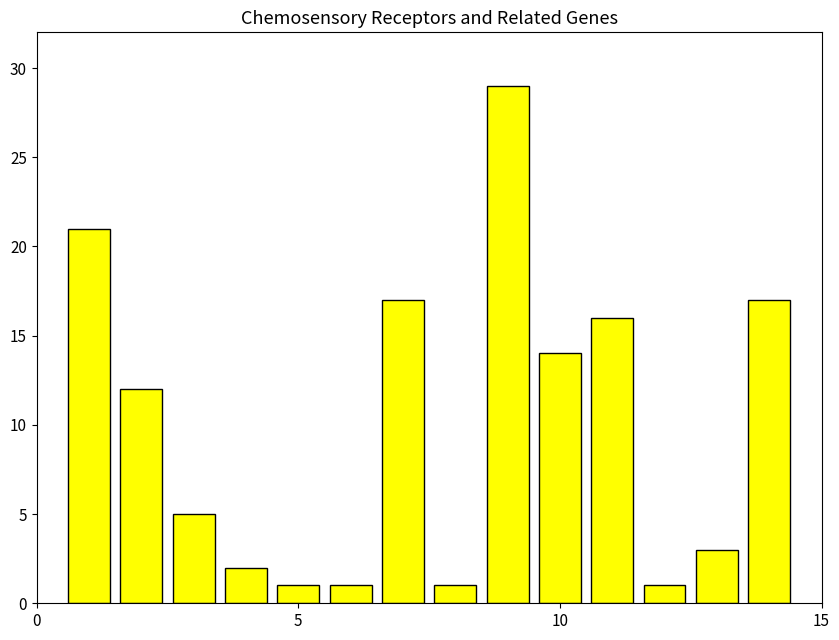

Are the bars horizontal?

No